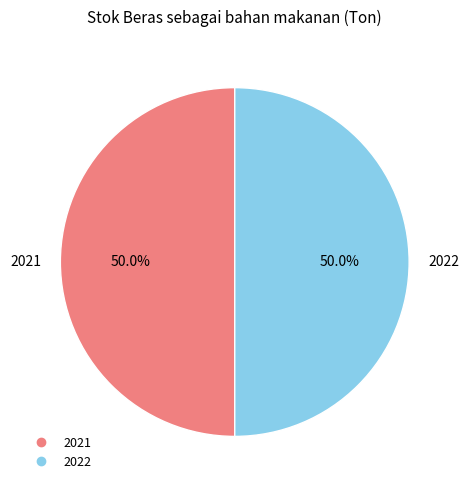

Which slice is the largest?

2021